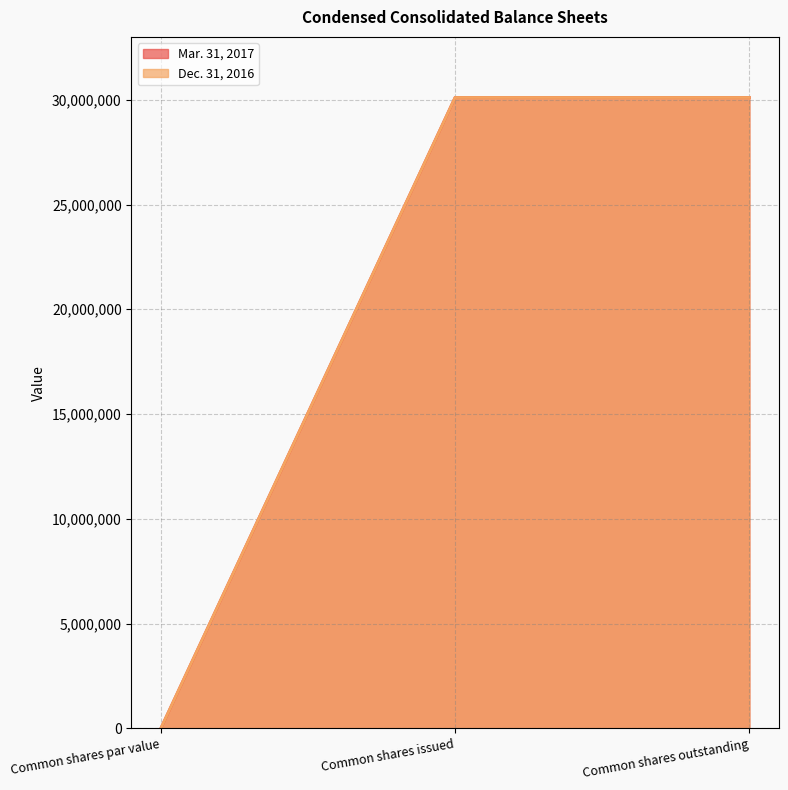

Does the chart display data point markers on the line(s)?

No